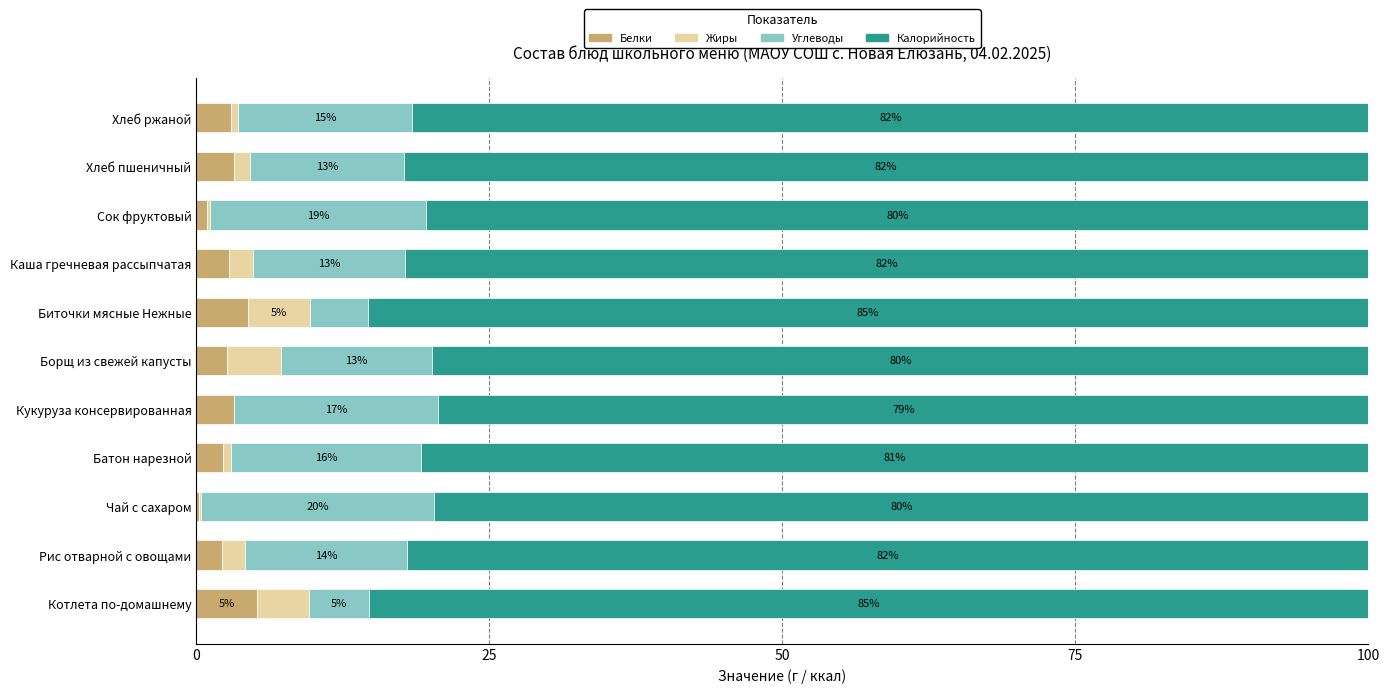

What is the total value across all series at Каша гречневая рассыпчатая?

100.0